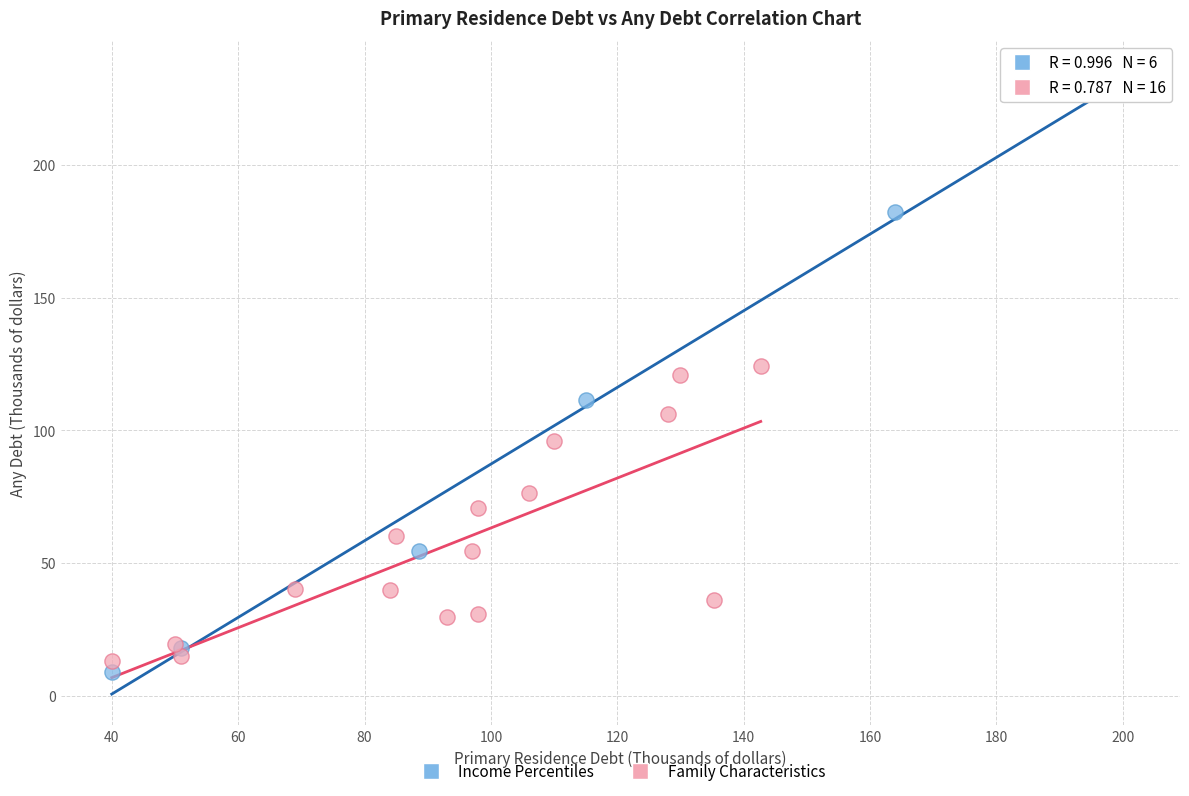

What are all the series names shown in the legend?

Income Percentiles, Family Characteristics